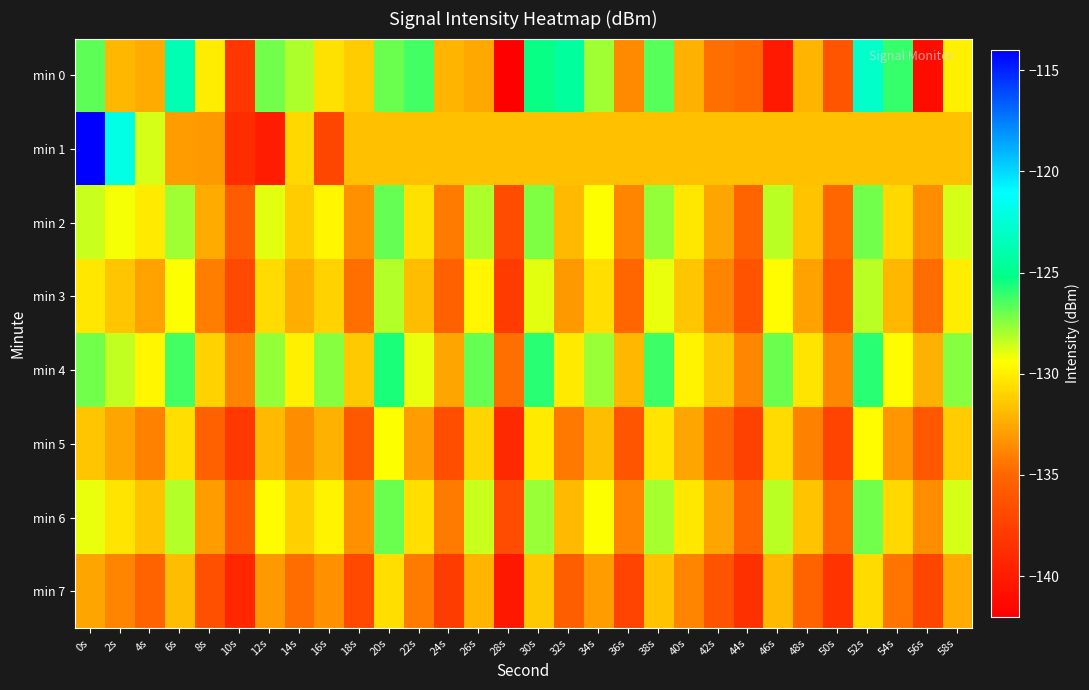

Which series changed the most between 6s and 44s?

min 0